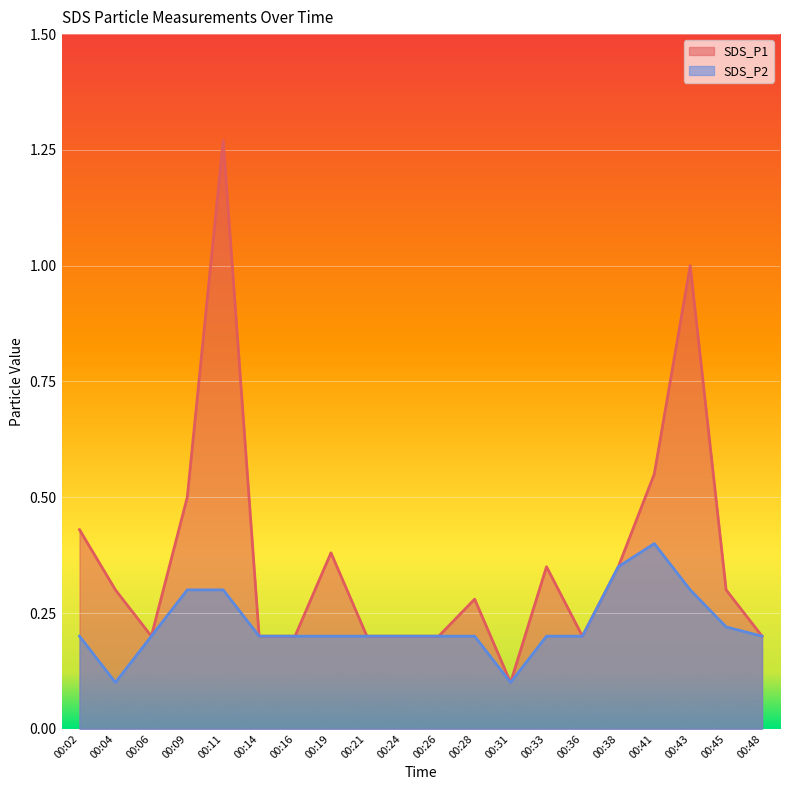

The value of SDS_P2 at 00:11 is 0.4. True or false?

False